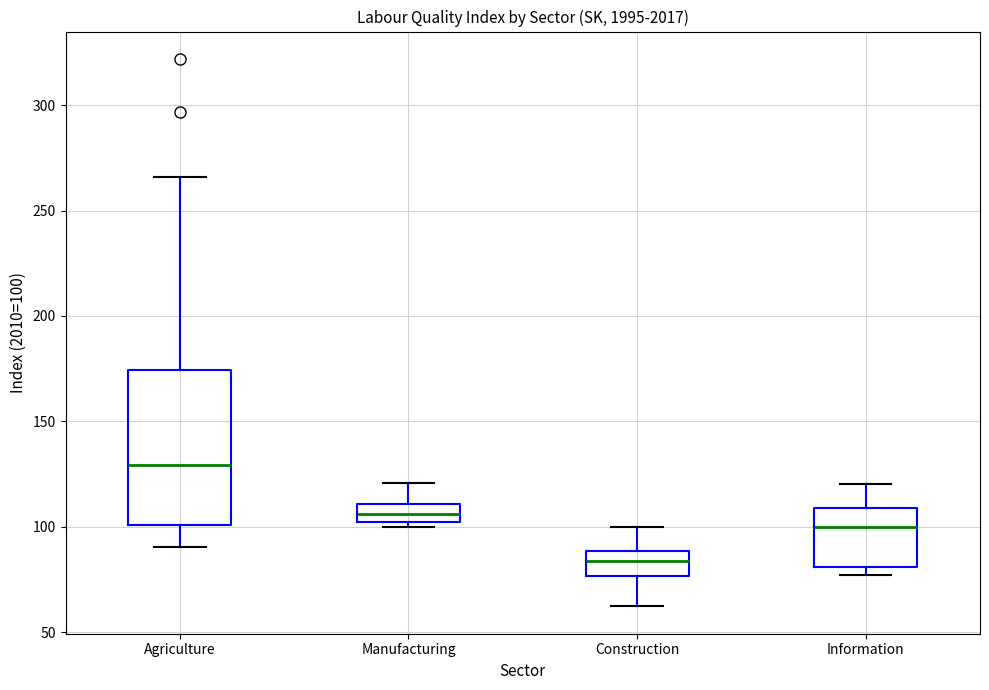

Reading left to right, read every box against the y-axis: the position of its median line, the range the box covers, and the ends of its whiskers. The values are not printed on the chart, so give them approximately, as read against the axis.

Agriculture: median 130, box 100 to 175, whiskers 90 to 265
Manufacturing: median 105, box 100 to 110, whiskers 100 (just below the box's lower edge) to 120
Construction: median 85, box 75 to 90, whiskers 60 to 100
Information: median 100, box 80 to 110, whiskers 75 to 120